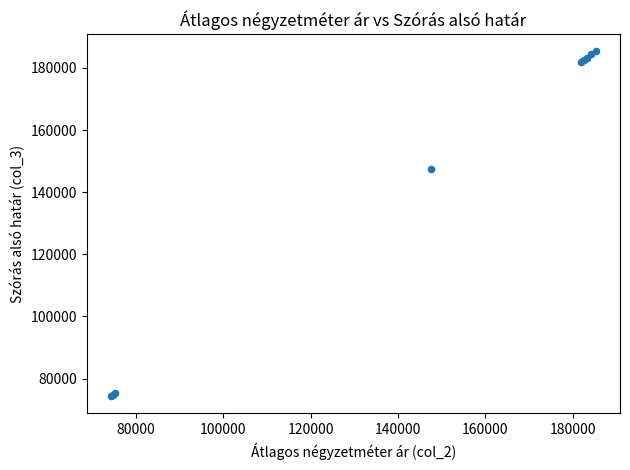

What Y value in the scatter plot is closest to 129841?

147530